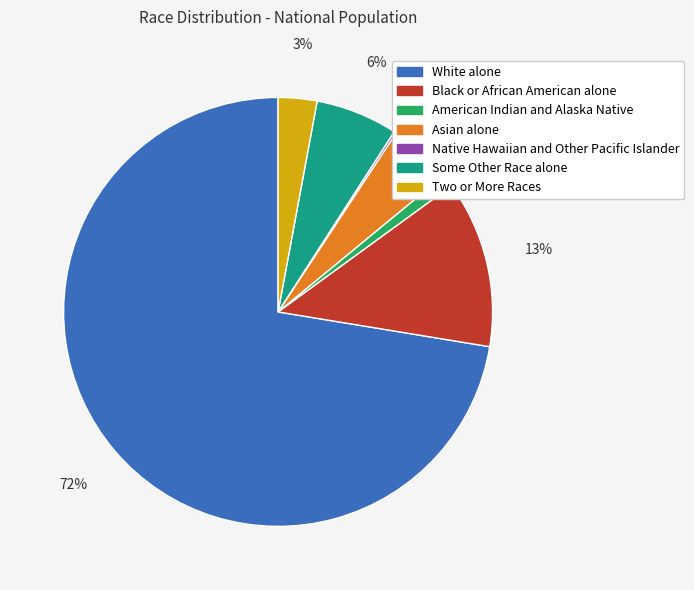

Do American Indian and Alaska Native and White alone together represent more than half of the pie?

Yes